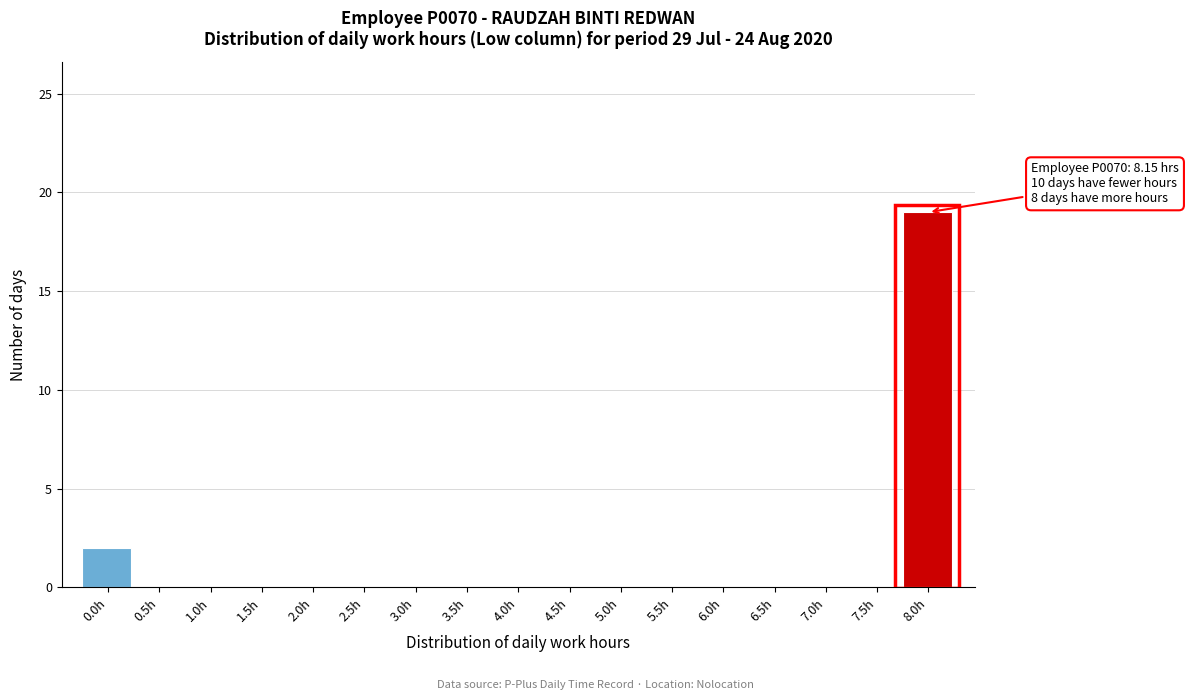

Reading left to right, list all the values displayed in this chart.

0.0h=2	0.5h=0	1.0h=0	1.5h=0	2.0h=0	2.5h=0	3.0h=0	3.5h=0	4.0h=0	4.5h=0	5.0h=0	5.5h=0	6.0h=0	6.5h=0	7.0h=0	7.5h=0	8.0h=19